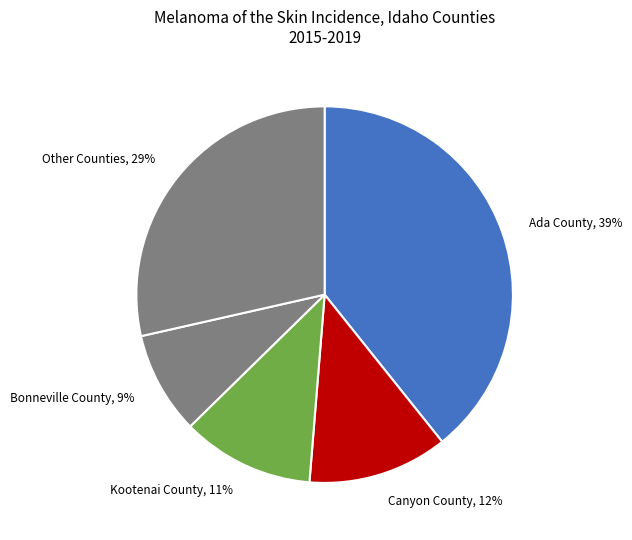

Combined, do Bonneville County, 9% and Ada County, 39% account for over 50%?

No